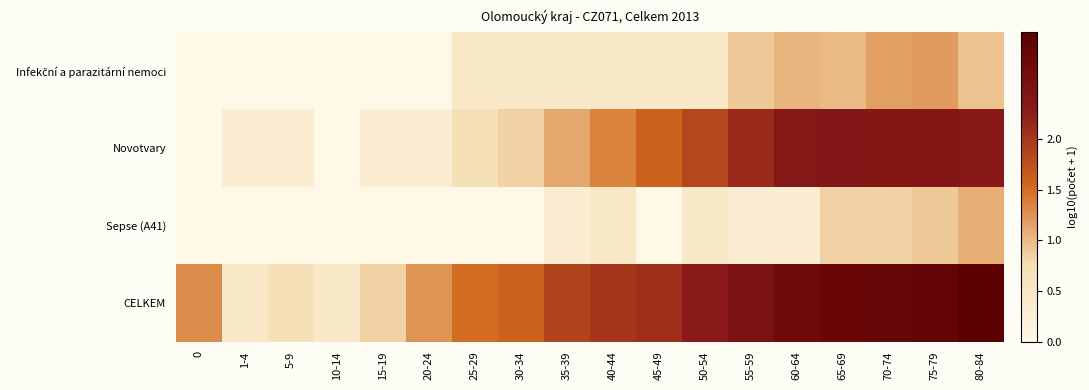

Which has a higher value, 80-84 or 70-74?

70-74